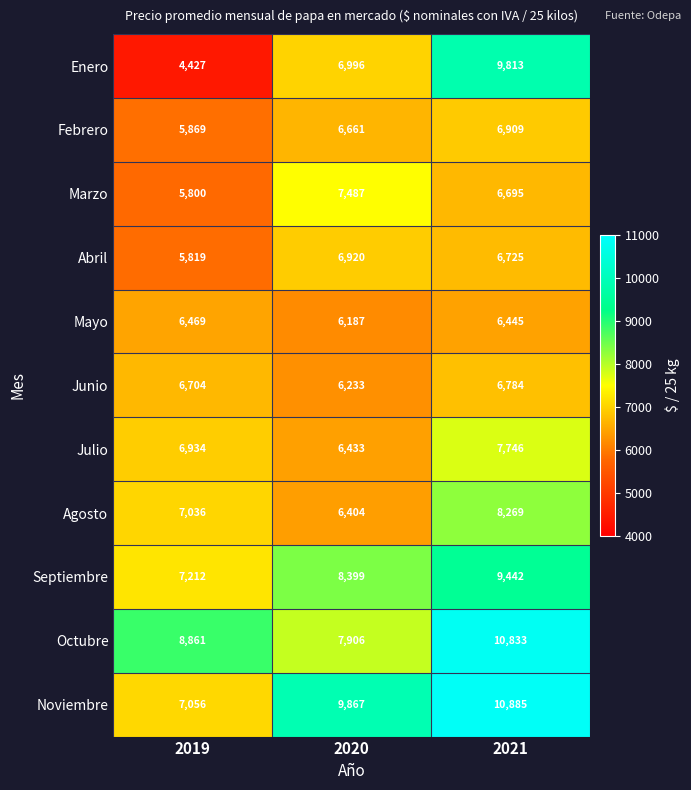

What value does the Agosto series have at 2021, to the nearest 100?

8300